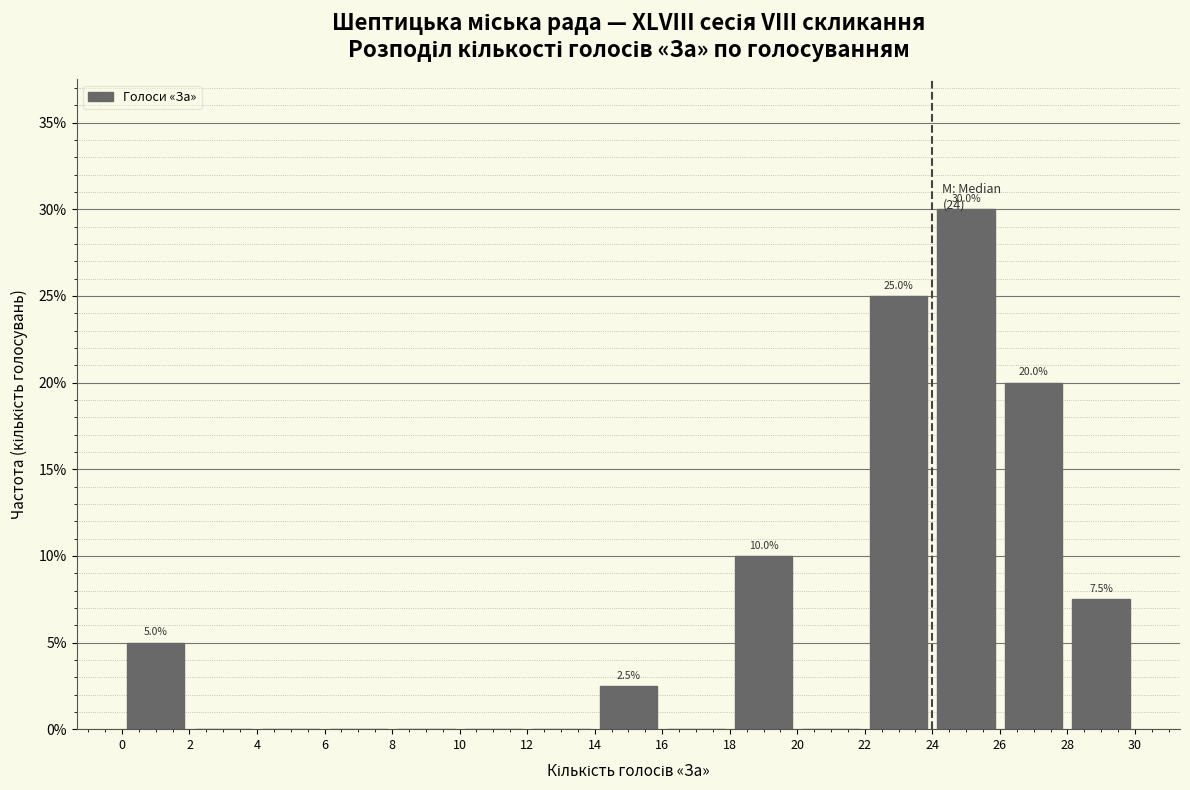

Which range on the x-axis has the tallest bar?

24 to 26